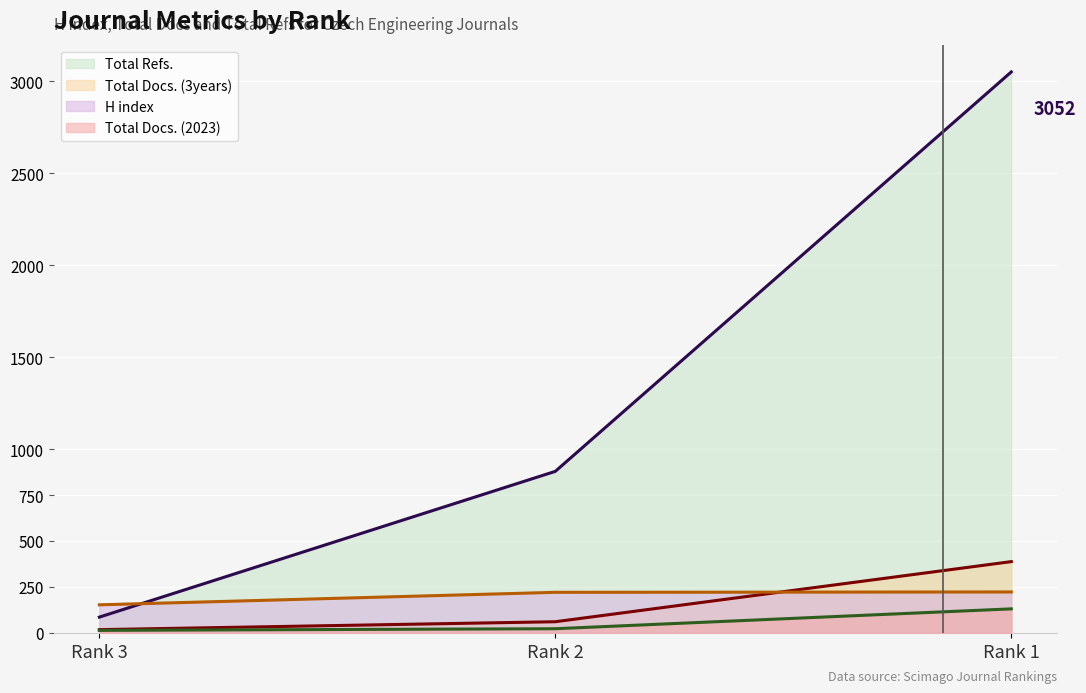

At which category is the sum across all series the highest?

Rank 1